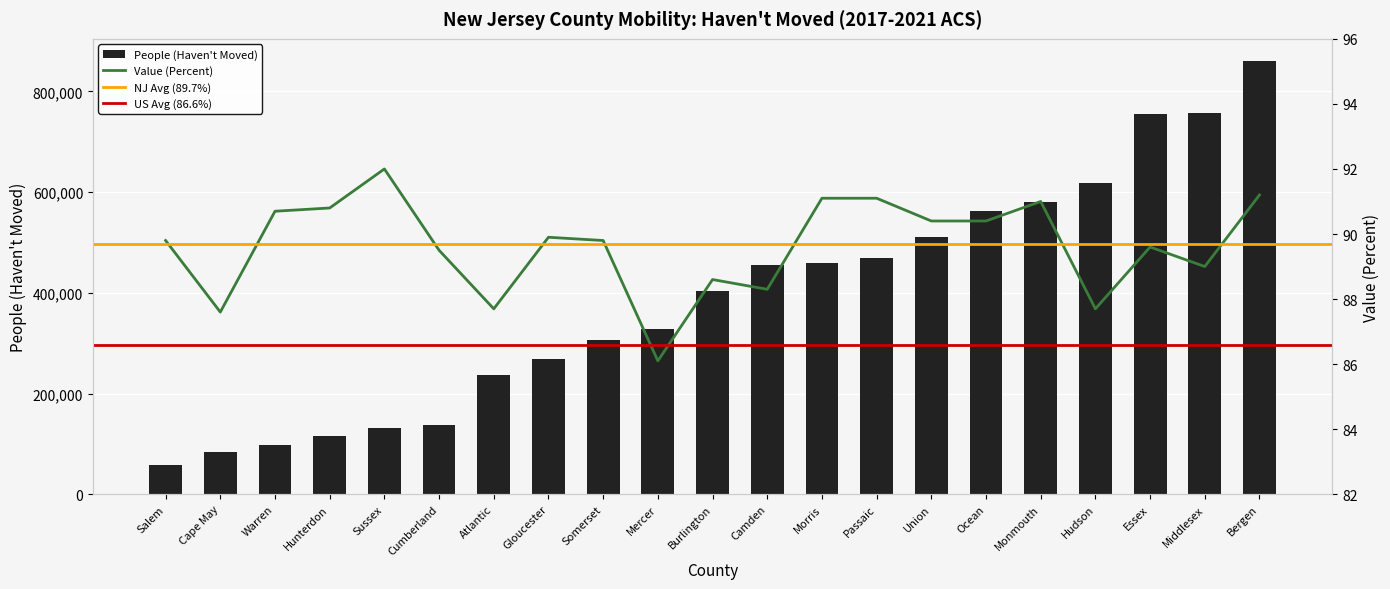

Reading left to right, what are all the values shown in this chart?

People (Haven't Moved): 57606.0	83070.0	98556.0	116171.0	131991.0	137705.0	237599.0	268101.0	305692.0	328290.0	403902.0	454961.0	458943.0	468818.0	511442.0	561950.0	579640.0	617194.0	755397.0	756435.0	861395.0
Value (Percent): 89.8	87.6	90.7	90.8	92.0	89.5	87.7	89.9	89.8	86.1	88.6	88.3	91.1	91.1	90.4	90.4	91.0	87.7	89.6	89.0	91.2